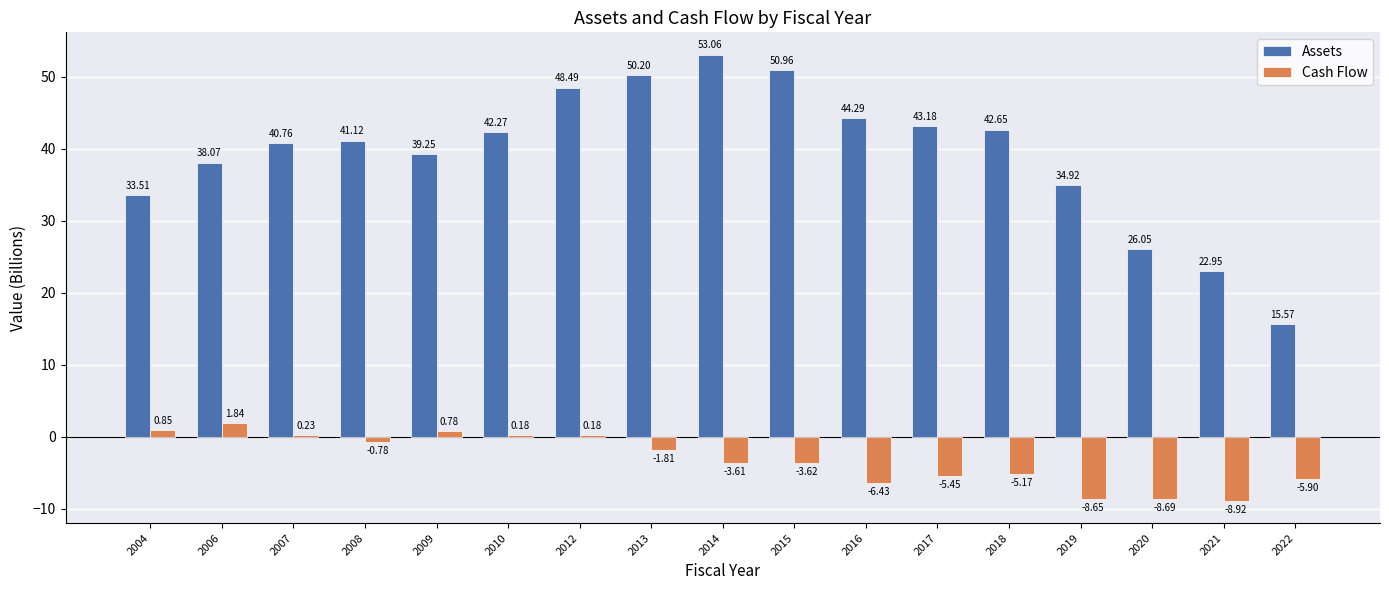

How many data points does each series have?

17